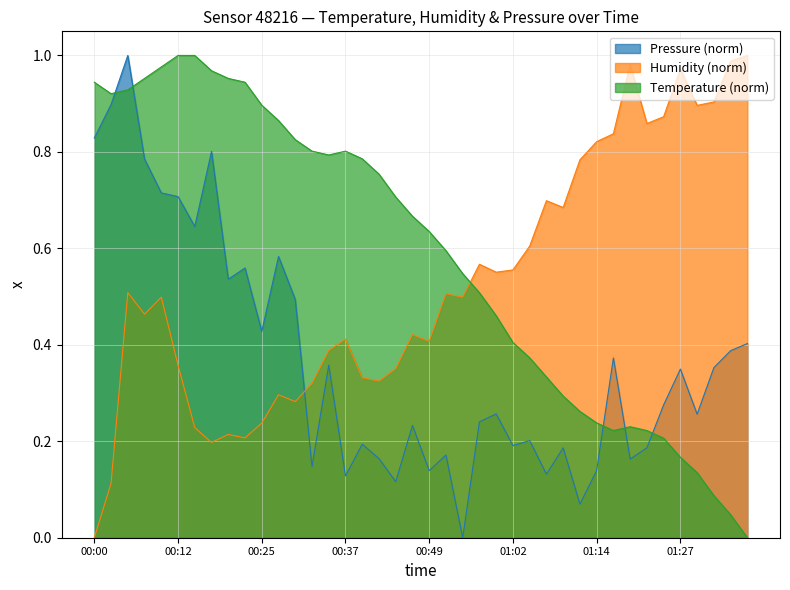

Which series has the largest total across all categories?

Temperature (norm)